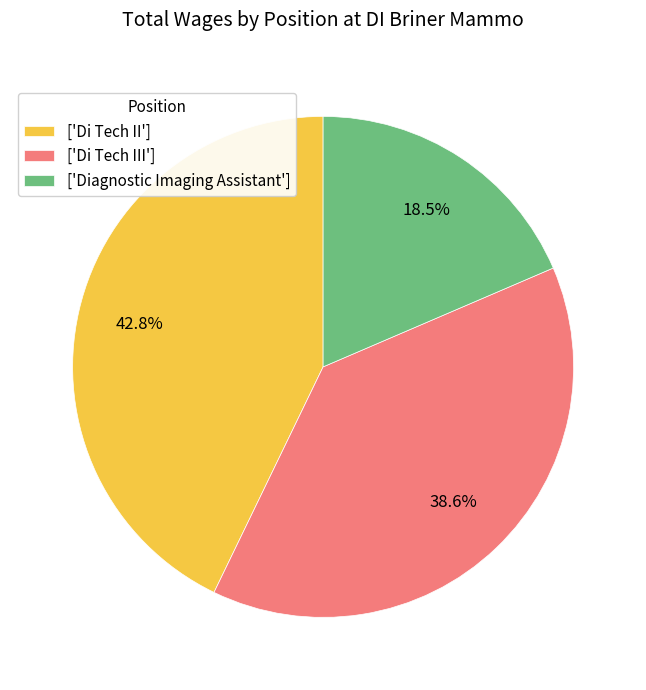

What is the ratio of the value at ['Di Tech III'] to the value at ['Diagnostic Imaging Assistant']?

2.1